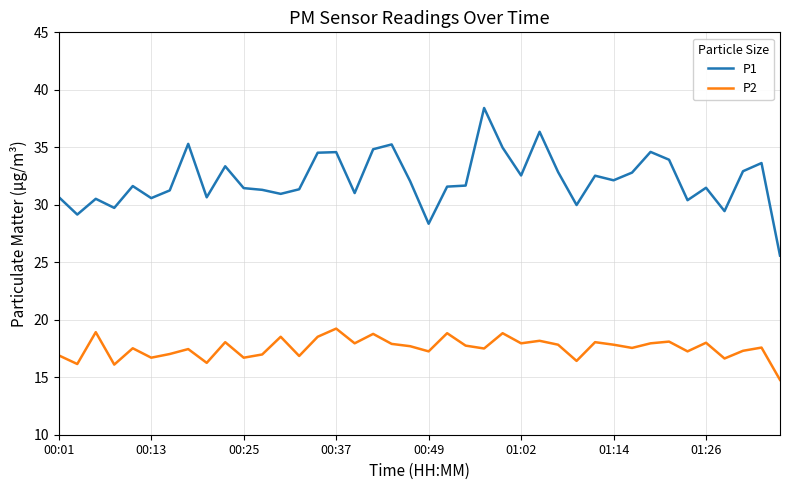

True or false: P2 and P1 cross at least once.

False